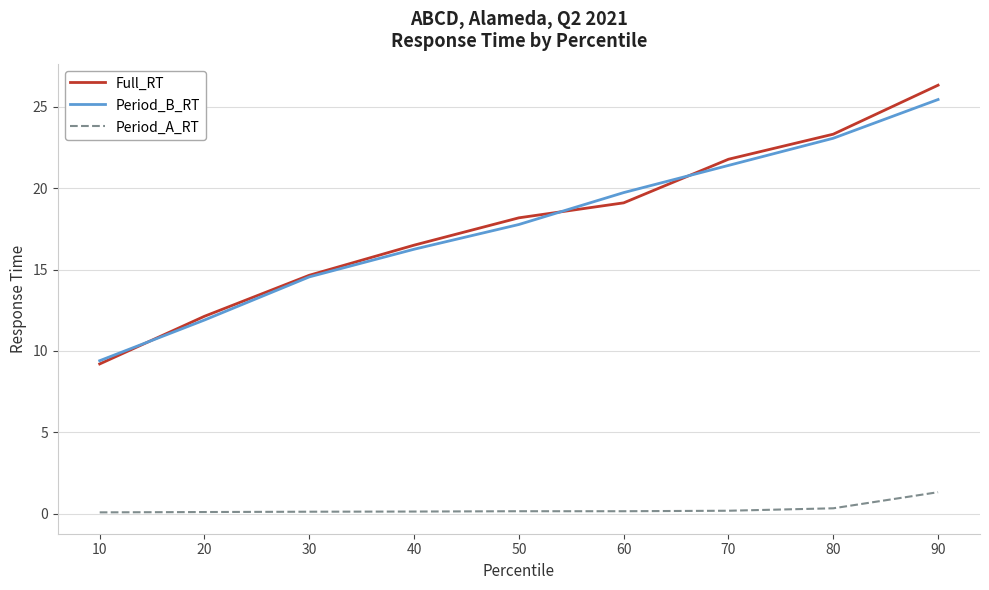

At which category is the sum across all series the highest?

90